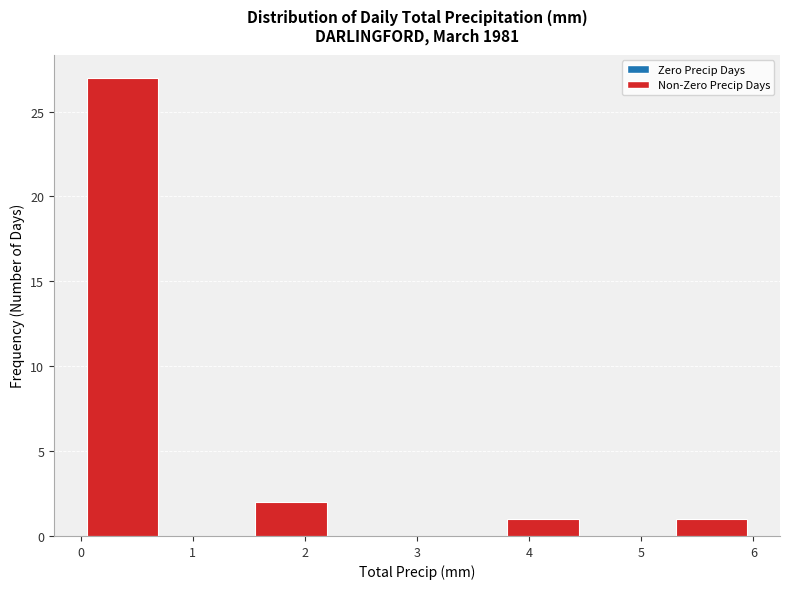

Reading left to right, list every bar in this chart as the range it spans on the x-axis followed by its height. Neither the bar edges nor the heights are printed on the chart, so give them approximately, as read against the axes.

0.00 to 0.75: 27
0.75 to 1.50: 0
1.50 to 2.25: 2
2.25 to 3.00: 0
3.00 to 3.75: 0
3.75 to 4.50: 1
4.50 to 5.25: 0
5.25 to 6.00: 1